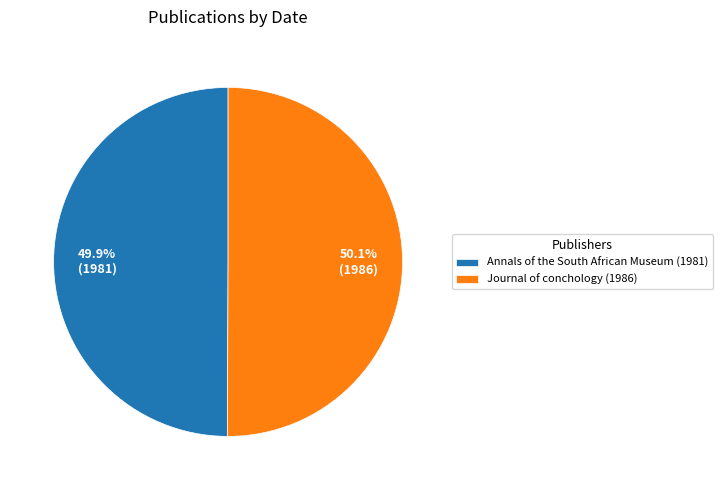

What is the ratio of the value at Journal of conchology (1986) to the value at Annals of the South African Museum (1981)?

1.0